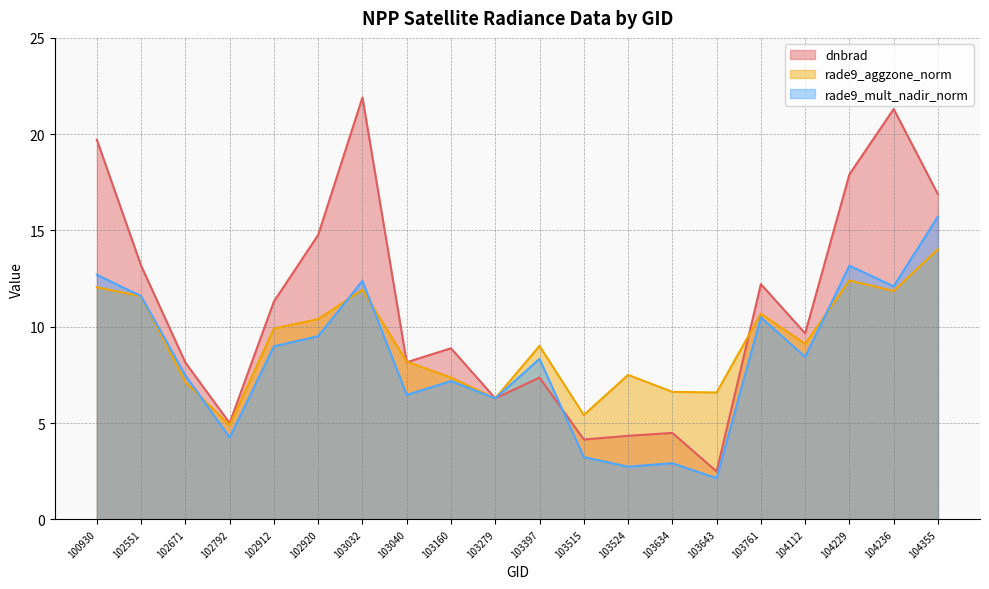

Count the number of data series in this chart.

3